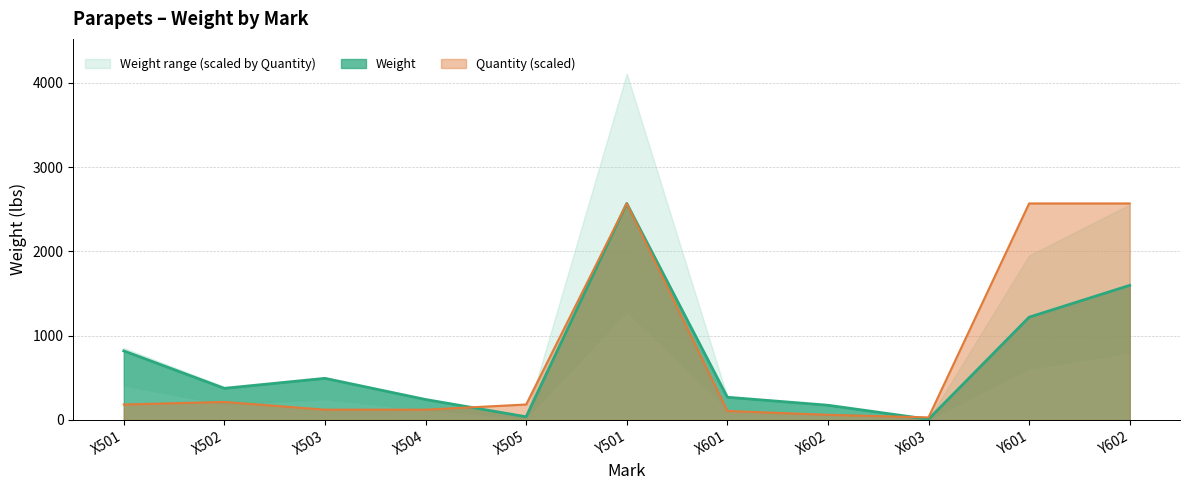

At which category does the data reach its first local valley?

X502